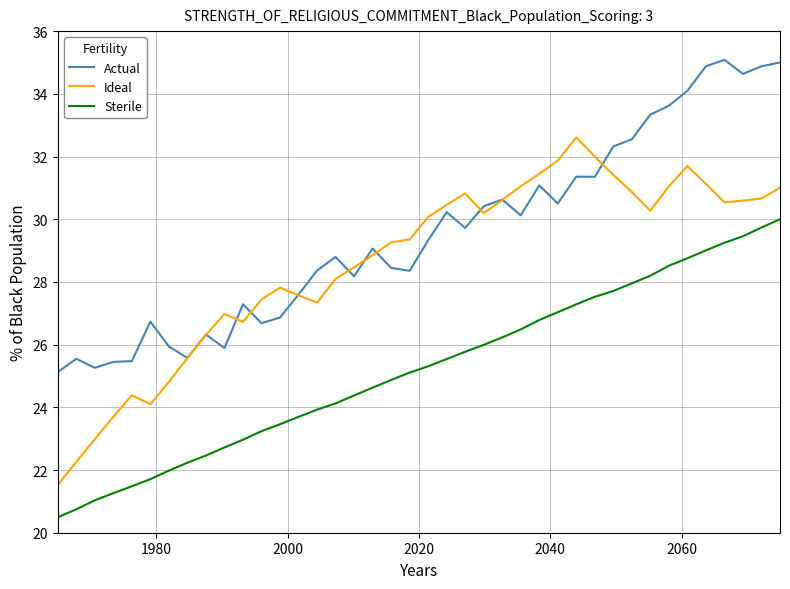

Which series has the largest total across all categories?

Actual